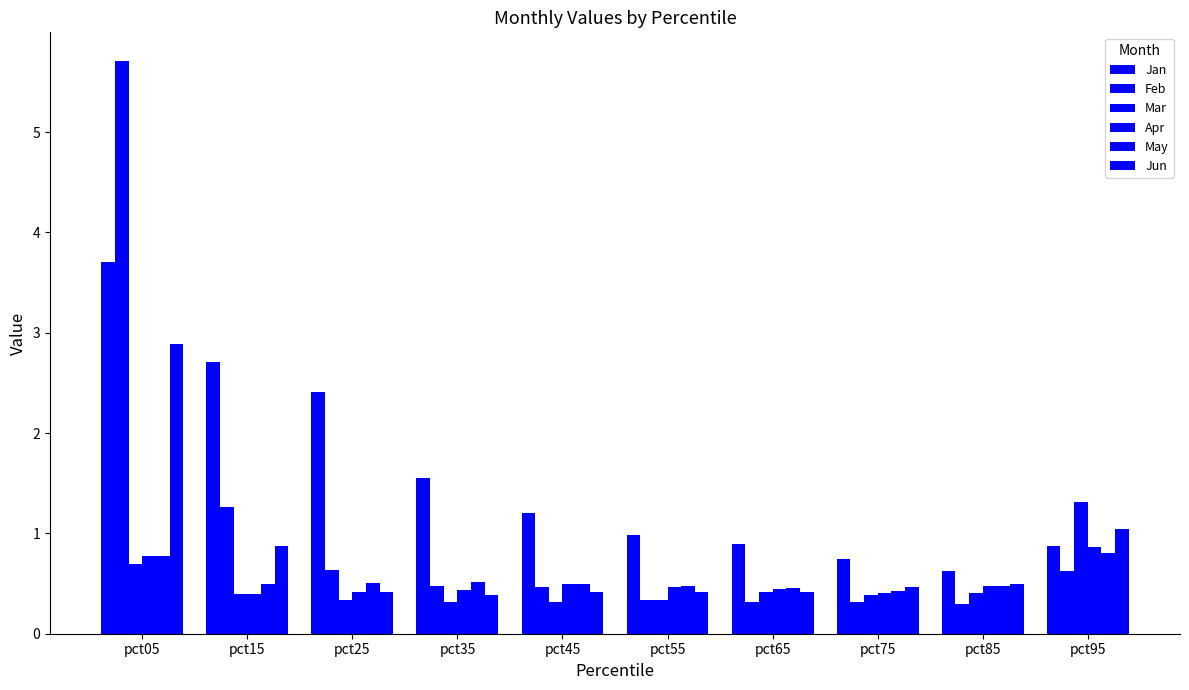

What is the maximum value for Mar?

1.3